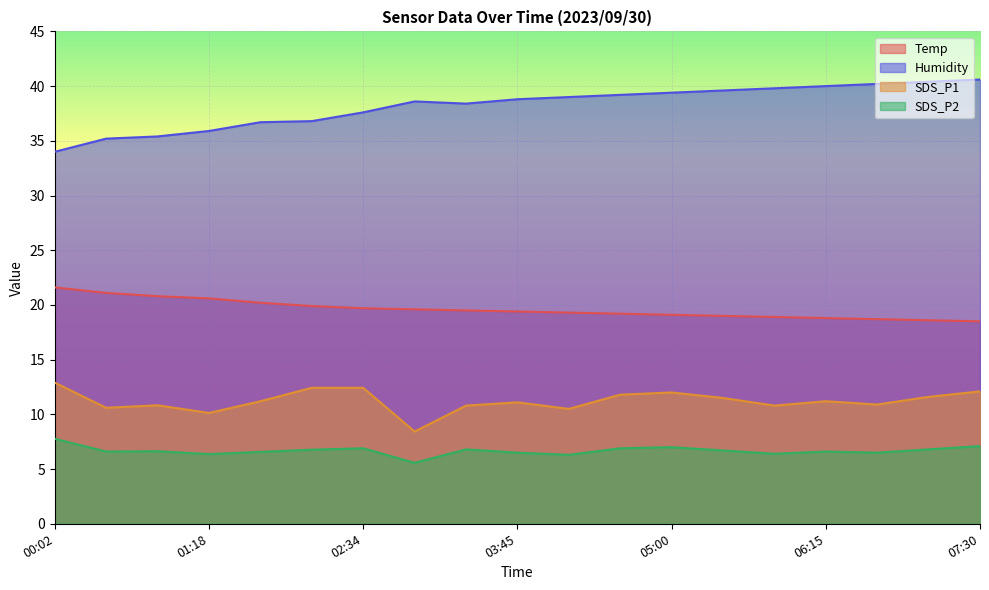

Reading left to right, transcribe all the data shown in this chart.

Temp: 00:02=21.6	00:28=21.1	00:53=20.8	01:18=20.6	01:44=20.2	02:09=19.9	02:34=19.7	02:59=19.6	03:20=19.5	03:45=19.4	04:10=19.3	04:35=19.2	05:00=19.1	05:25=19.0	05:50=18.9	06:15=18.8	06:40=18.7	07:05=18.6	07:30=18.5
Humidity: 00:02=34.0	00:28=35.2	00:53=35.4	01:18=35.9	01:44=36.7	02:09=36.8	02:34=37.6	02:59=38.6	03:20=38.4	03:45=38.8	04:10=39.0	04:35=39.2	05:00=39.4	05:25=39.6	05:50=39.8	06:15=40.0	06:40=40.2	07:05=40.4	07:30=40.6
SDS_P1: 00:02=12.9	00:28=10.6	00:53=10.8	01:18=10.1	01:44=11.2	02:09=12.4	02:34=12.4	02:59=8.4	03:20=10.8	03:45=11.1	04:10=10.5	04:35=11.8	05:00=12.0	05:25=11.5	05:50=10.8	06:15=11.2	06:40=10.9	07:05=11.6	07:30=12.1
SDS_P2: 00:02=7.8	00:28=6.6	00:53=6.6	01:18=6.4	01:44=6.6	02:09=6.8	02:34=6.9	02:59=5.6	03:20=6.8	03:45=6.5	04:10=6.3	04:35=6.9	05:00=7.0	05:25=6.7	05:50=6.4	06:15=6.6	06:40=6.5	07:05=6.8	07:30=7.1